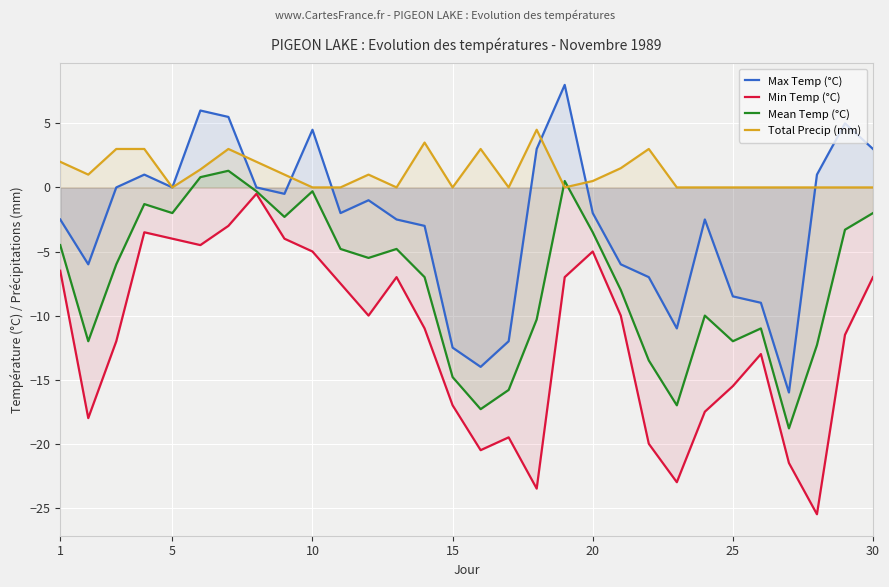

At which label is Total Precip (mm) closest to 2?

1